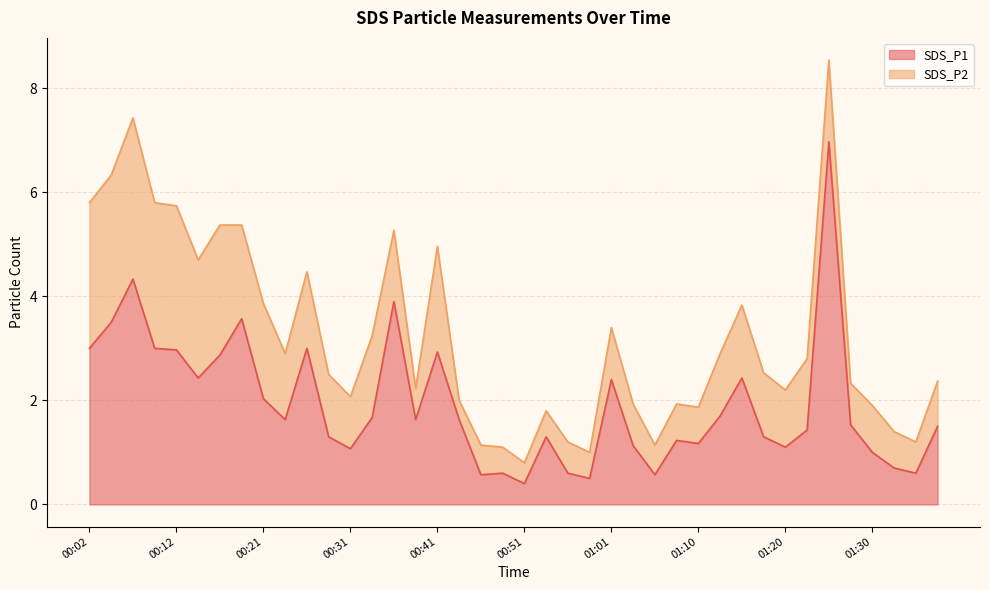

Reading left to right, extract all data points from this chart.

3.0	3.5	4.3	3.0	3.0	2.4	2.9	3.6	2.0	1.6	3.0	1.3	1.1	1.7	3.9	1.6	2.9	1.6	0.6	0.6	0.4	1.3	0.6	0.5	2.4	1.1	0.6	1.2	1.2	1.7	2.4	1.3	1.1	1.4	7.0	1.5	1.0	0.7	0.6	1.5